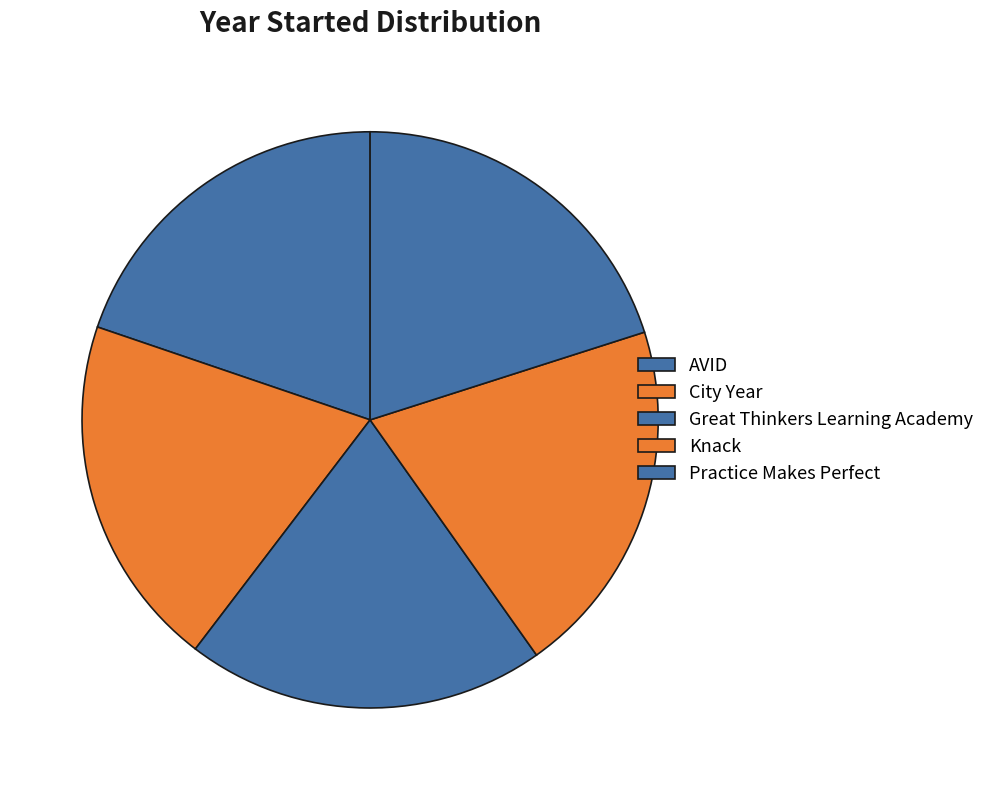

Which slice is the largest?

Great Thinkers Learning Academy